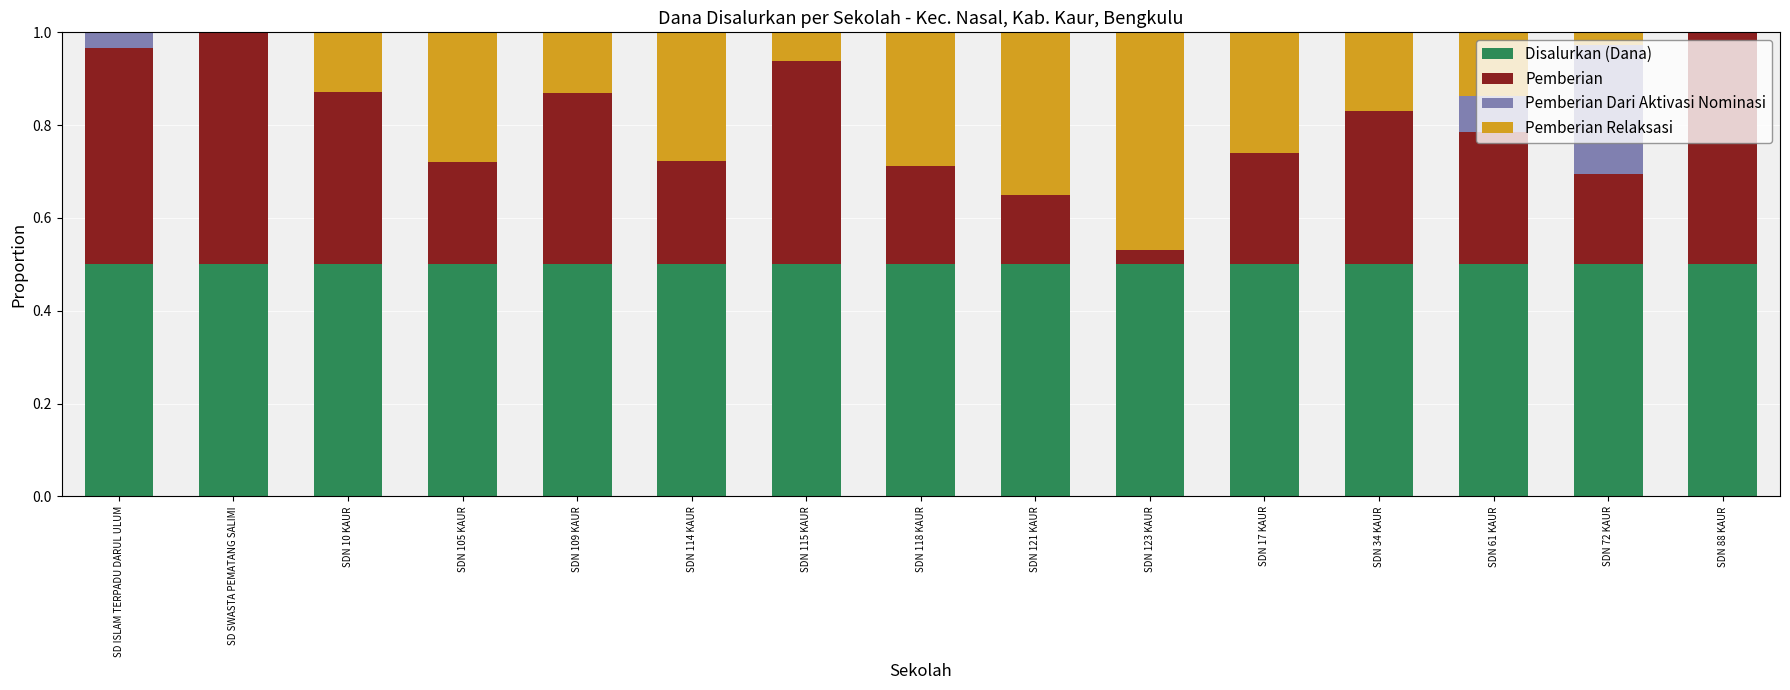

The Disalurkan (Dana) series shows 0.3 at SDN 88 KAUR. True or false?

False